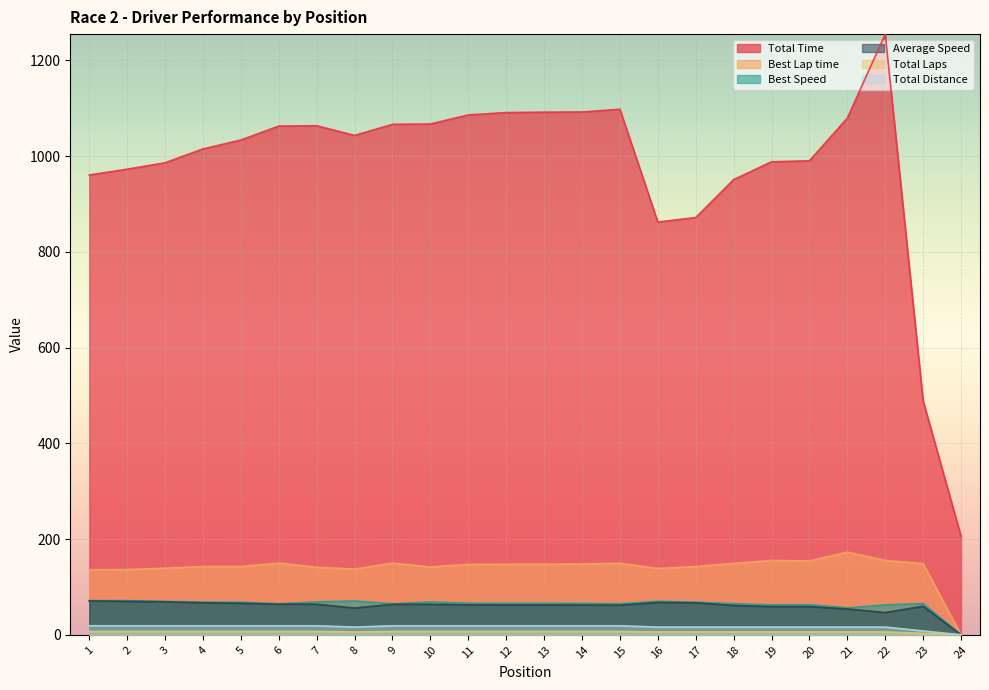

At which category does Total Laps reach its first local valley?

8